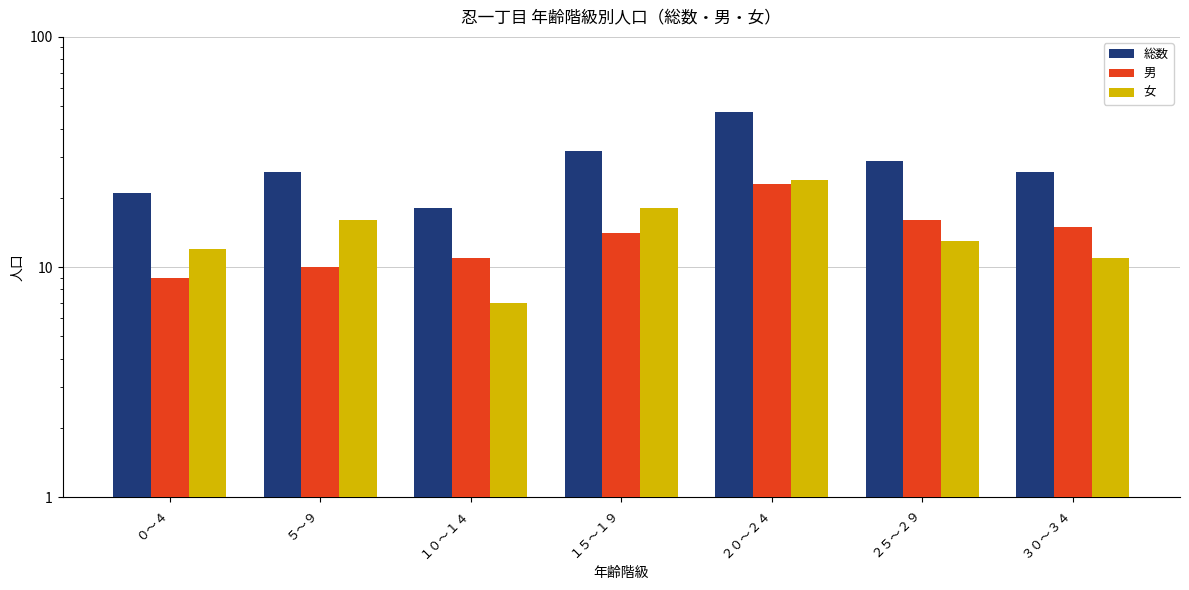

Which series has the widest spread of values?

総数